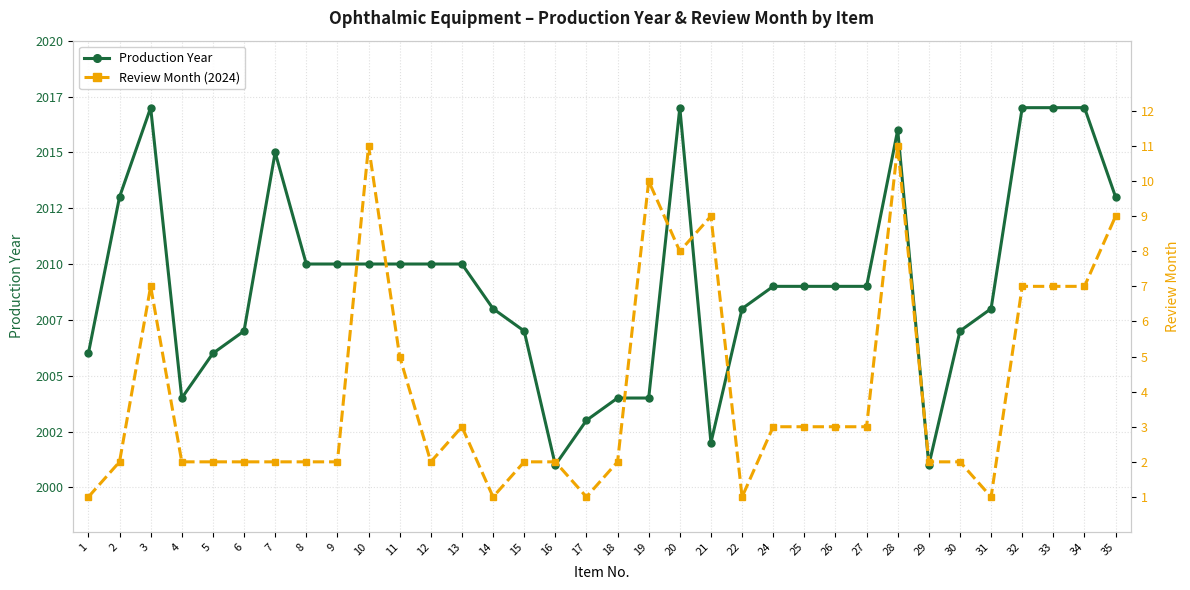

How many categories are shown in the chart?

34